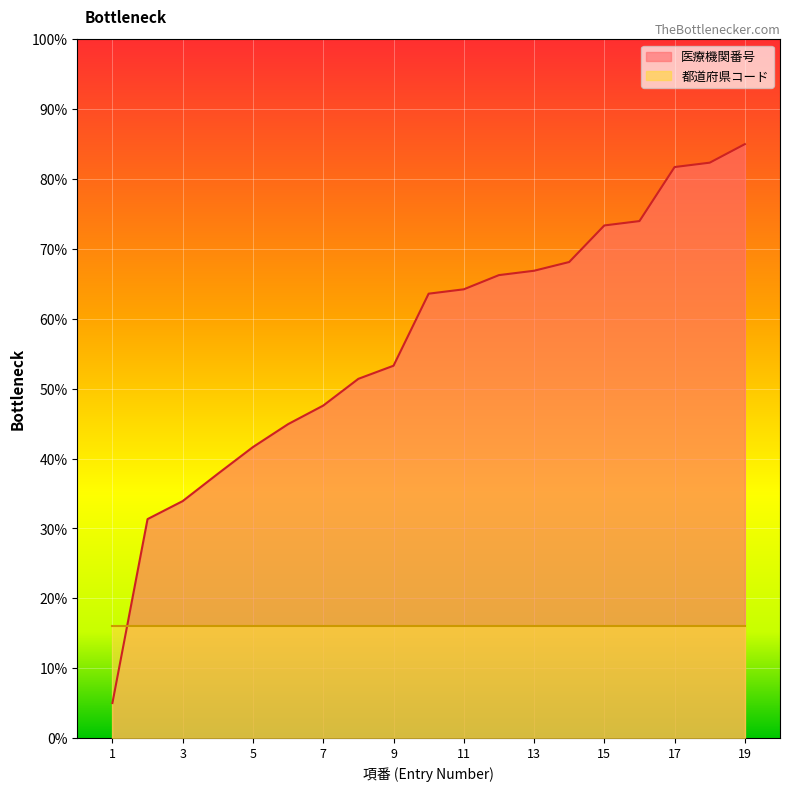

List the labels in order of value, smallest first.

1, 2, 3, 4, 5, 6, 7, 8, 9, 10, 11, 12, 13, 14, 15, 16, 17, 18, 19